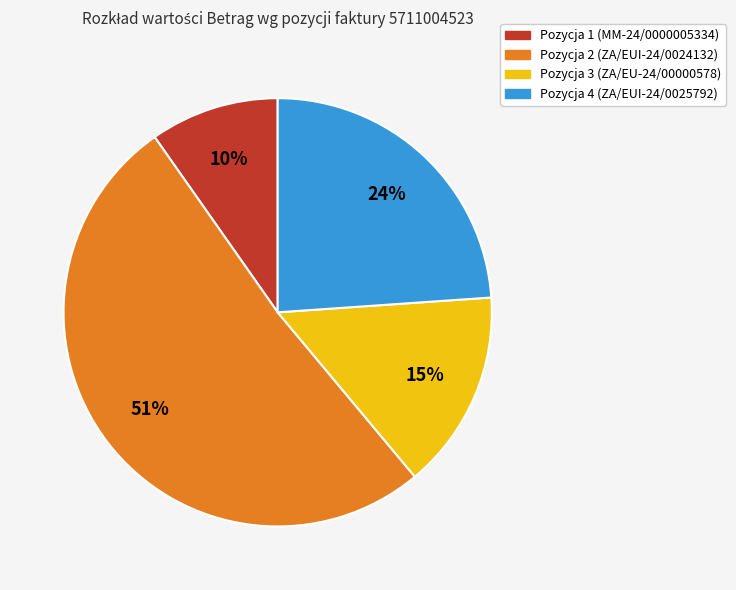

True or false: Pozycja 4 accounts for 24% of the total.

True